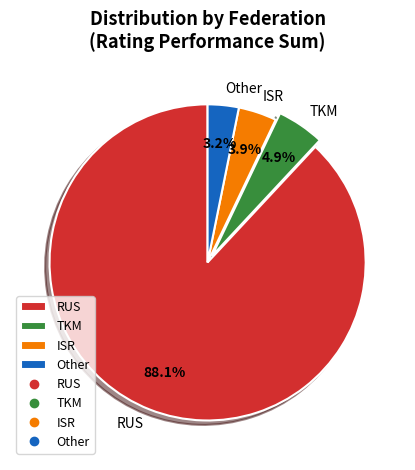

How many segments does this pie chart have?

4